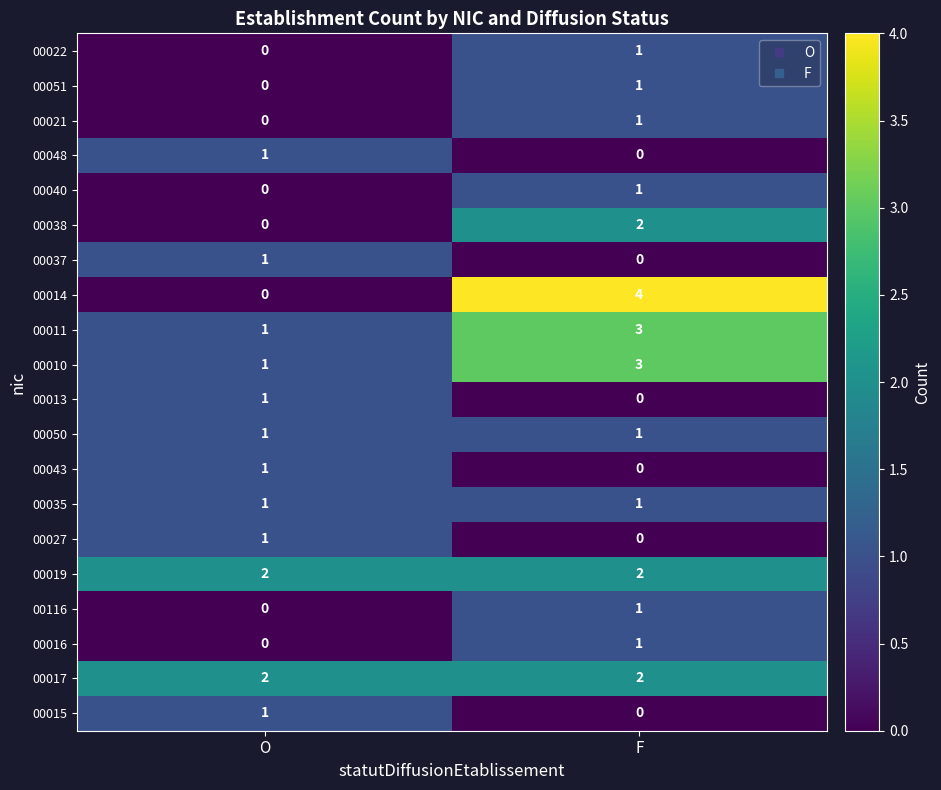

What is the greatest value displayed?

4